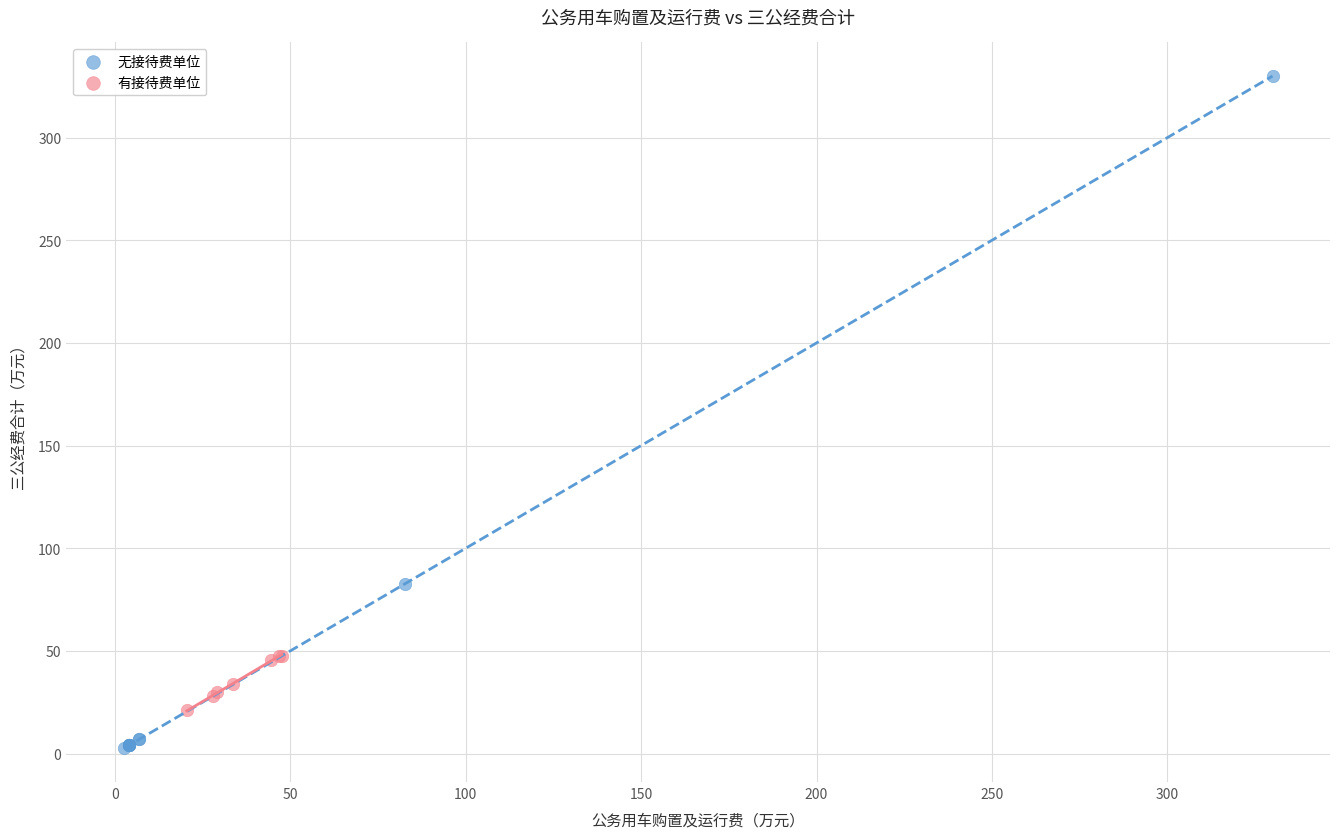

Which series has the widest spread of Y values?

无接待费单位